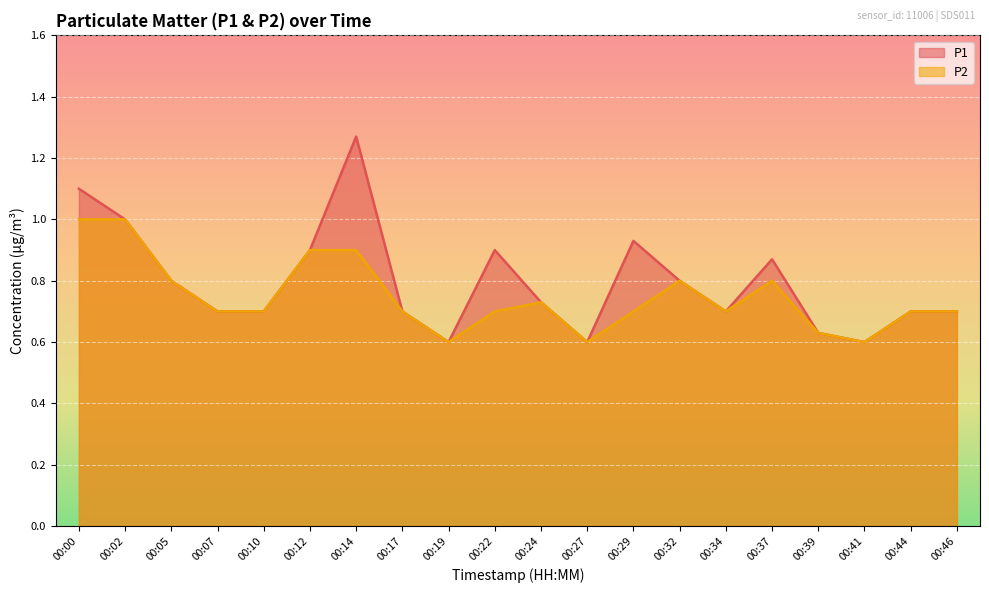

What is the minimum value shown in the chart?

0.6